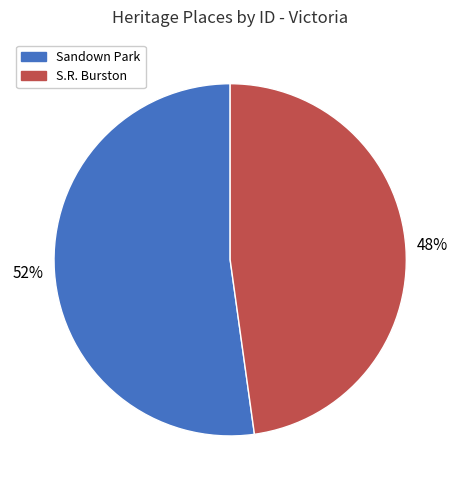

Which slice represents more than half of the pie?

Sandown Park